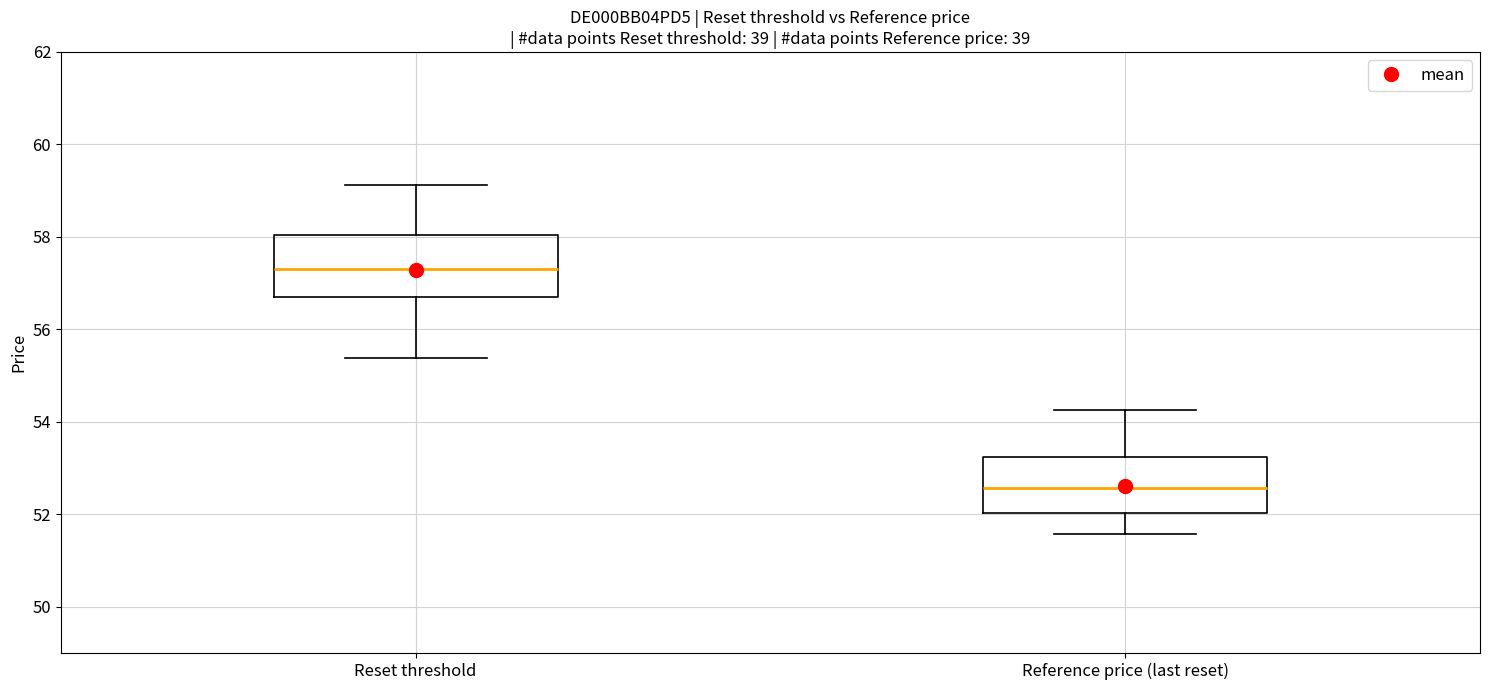

Which box's median line is the lowest?

Reference price (last reset)